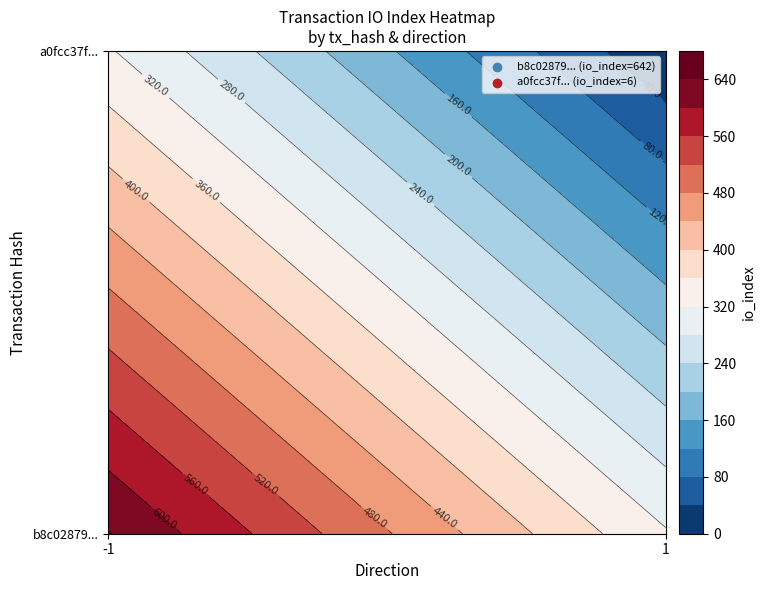

Reading right to left, extract all data points from this chart.

b8c02879f0eace7fc28fb251e34d833787e44c3: io_index=642	direction=-1
a0fcc37fabf2d6ade9c517346939c9b79cf2c4b: io_index=6	direction=1